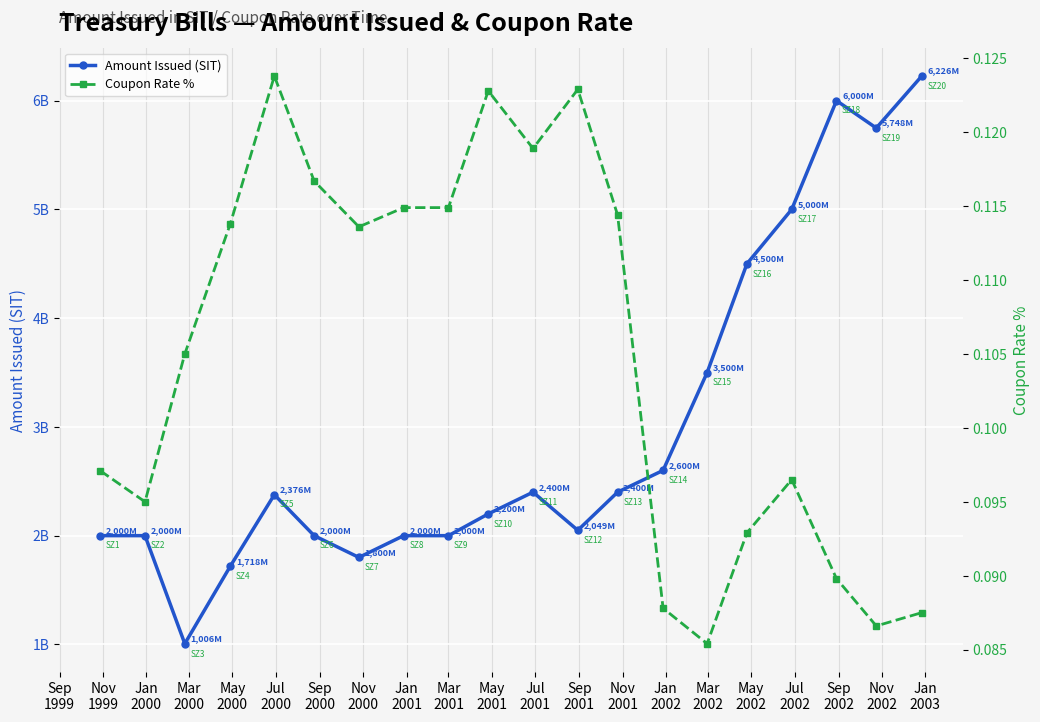

Is this an area chart (filled region under the line)?

No